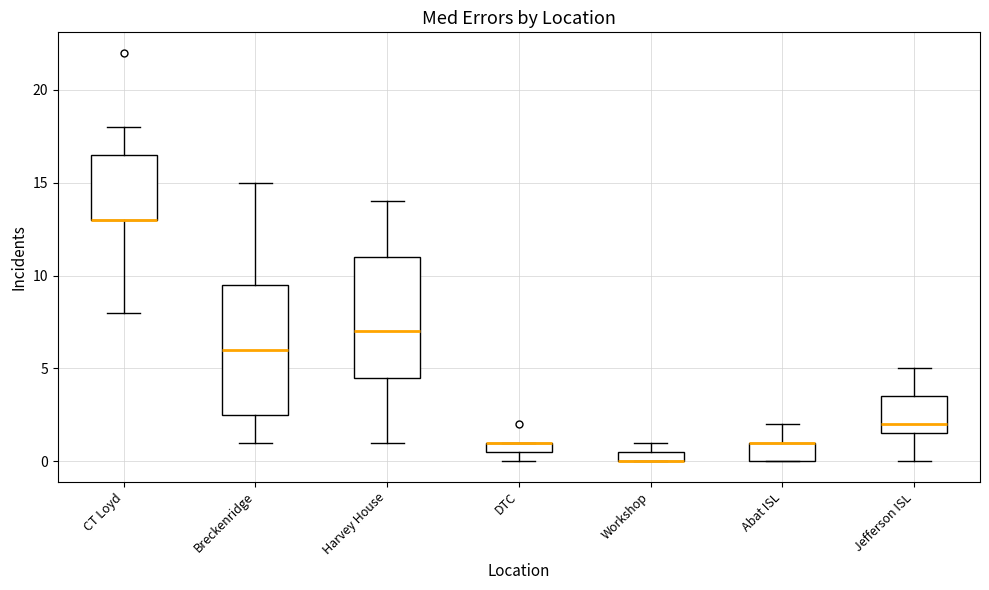

Comparing the boxes themselves (not the whiskers), which one is the tallest?

Breckenridge